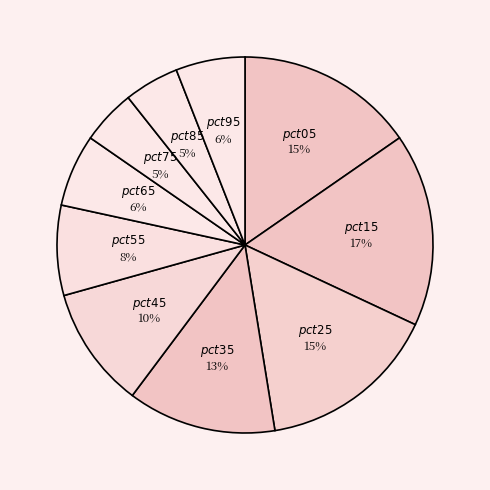

Which category has the biggest portion of the pie?

pct15